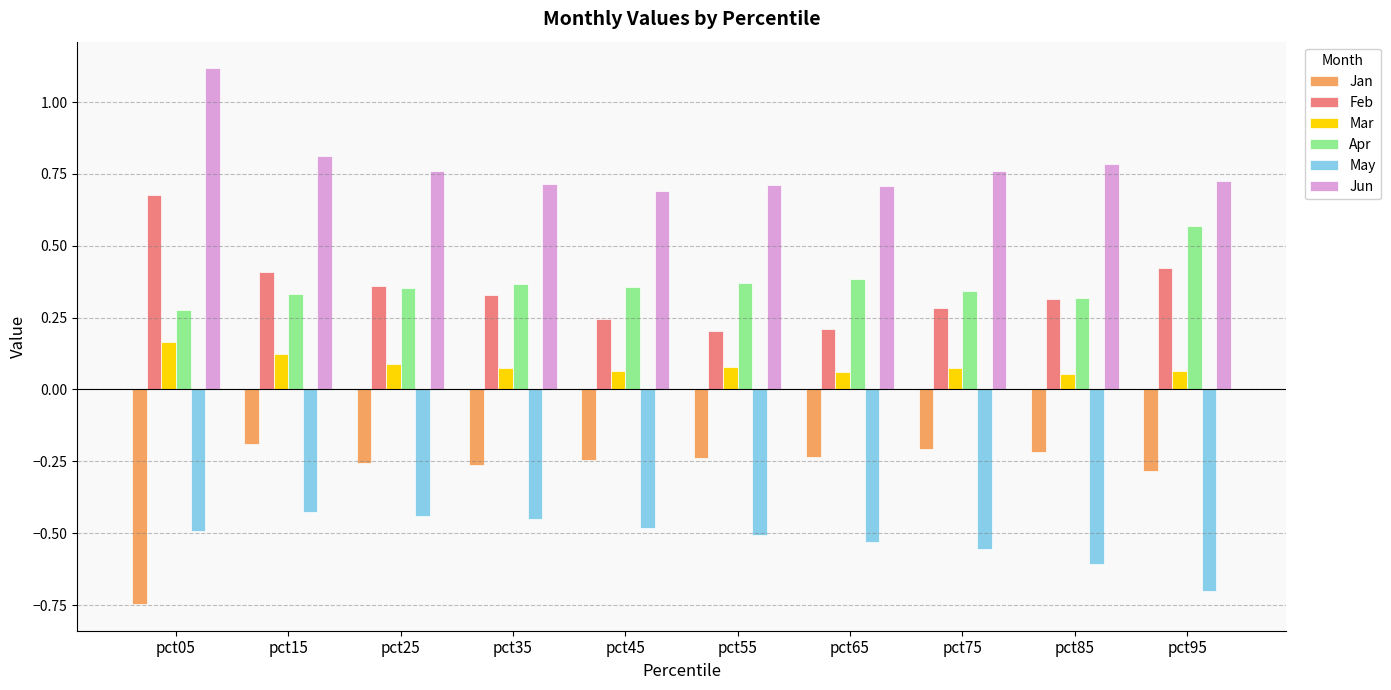

Which category has the lowest value across all series?

pct05